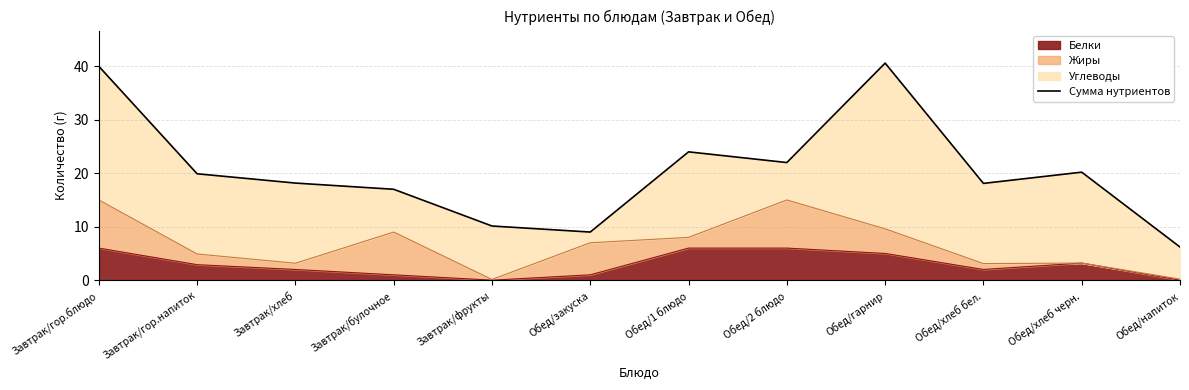

At which category does the data reach its first local peak?

Обед/1 блюдо